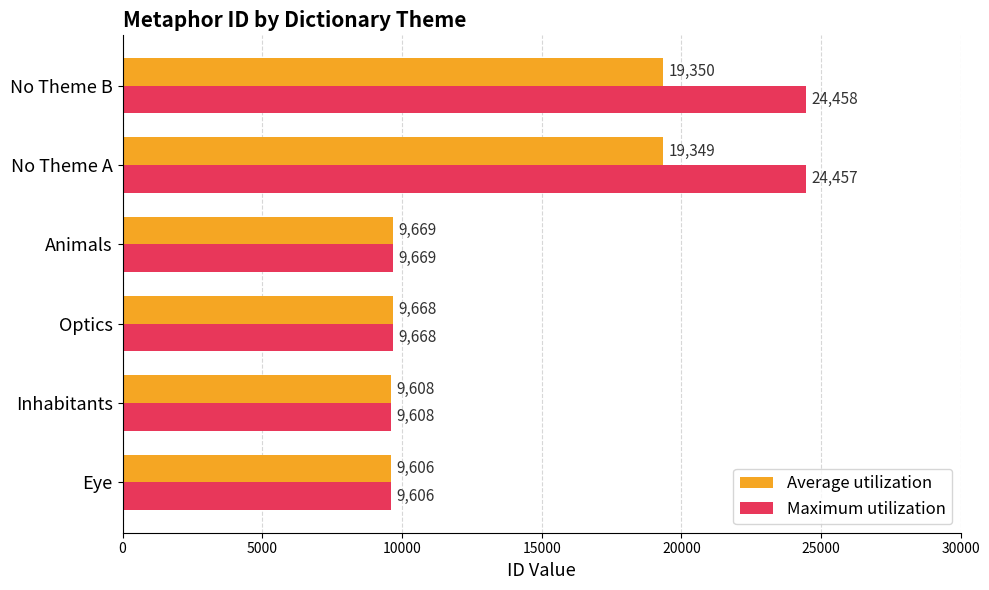

Rank the categories by Maximum utilization value from highest to lowest.

No Theme B, No Theme A, Animals, Optics, Inhabitants, Eye